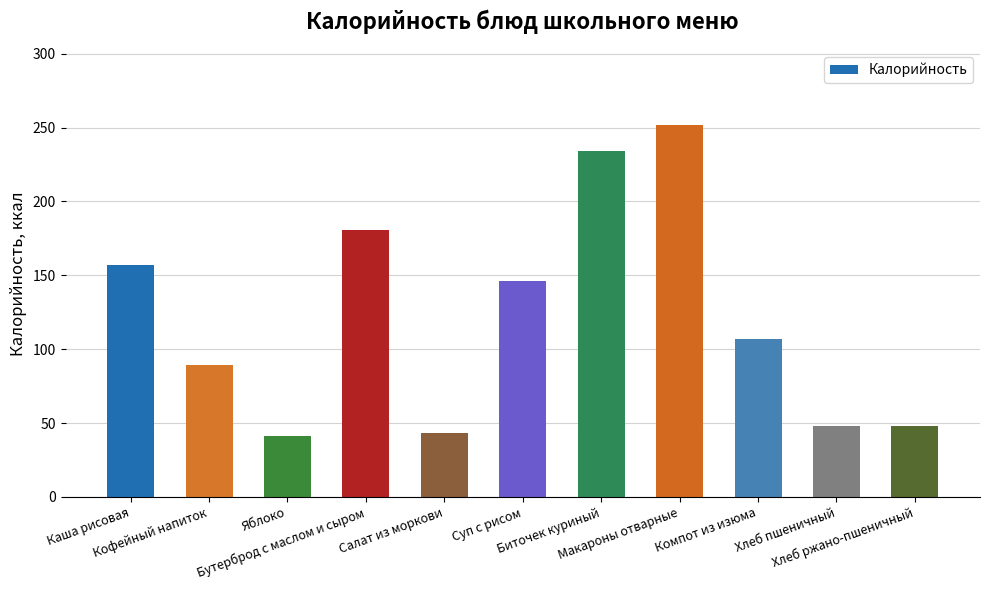

What is the value of the 4th bar from the left?

181